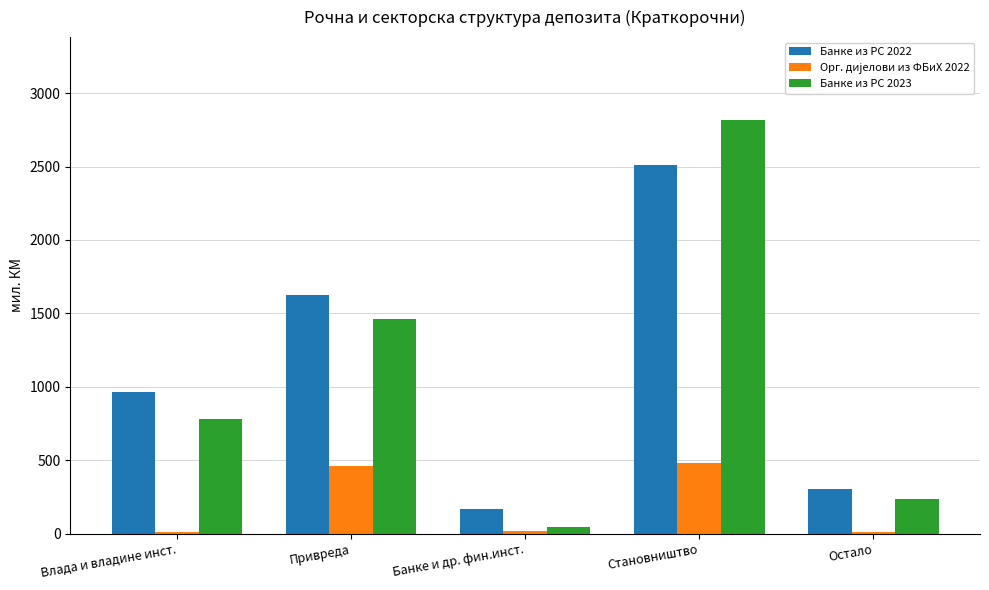

Rank the categories by Банке из РС 2023 value from highest to lowest.

Становништвo, Привреда, Влада и владине инст., Остало, Банке и др. фин.инст.